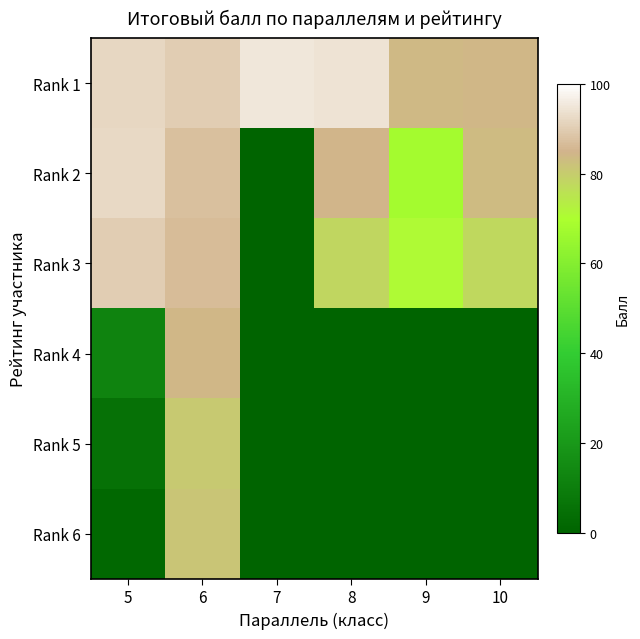

What is the approximate value of Rank 6 at 5?

1.7